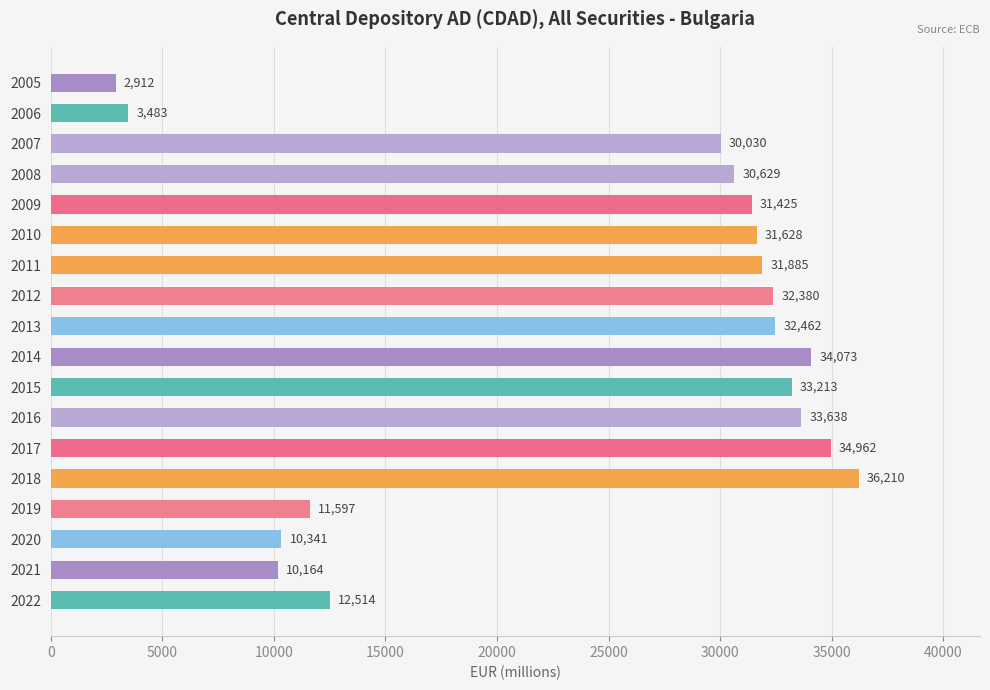

List the labels in order of value, smallest first.

2005, 2006, 2021, 2020, 2019, 2022, 2007, 2008, 2009, 2010, 2011, 2012, 2013, 2015, 2016, 2014, 2017, 2018